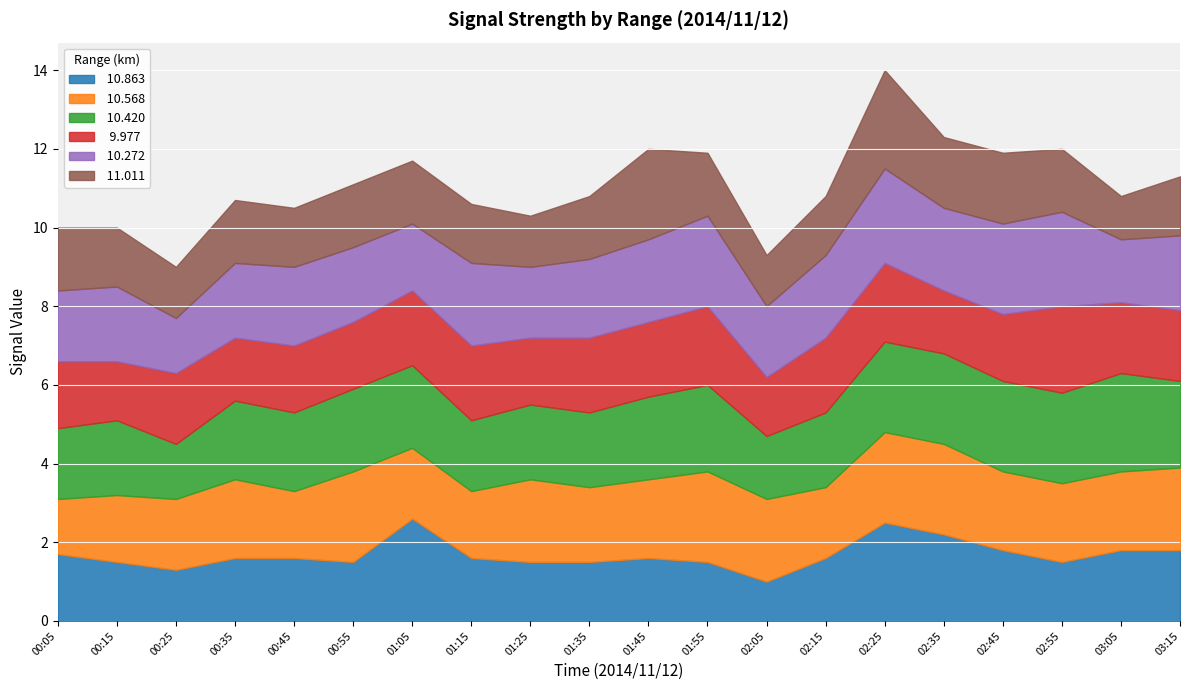

Reading left to right, extract all data points from this chart.

 10.863: 00:05=1.7	00:15=1.5	00:25=1.3	00:35=1.6	00:45=1.6	00:55=1.5	01:05=2.6	01:15=1.6	01:25=1.5	01:35=1.5	01:45=1.6	01:55=1.5	02:05=1.0	02:15=1.6	02:25=2.5	02:35=2.2	02:45=1.8	02:55=1.5	03:05=1.8	03:15=1.8
 10.568: 00:05=1.4	00:15=1.7	00:25=1.8	00:35=2.0	00:45=1.7	00:55=2.3	01:05=1.8	01:15=1.7	01:25=2.1	01:35=1.9	01:45=2.0	01:55=2.3	02:05=2.1	02:15=1.8	02:25=2.3	02:35=2.3	02:45=2.0	02:55=2.0	03:05=2.0	03:15=2.1
 10.420: 00:05=1.8	00:15=1.9	00:25=1.4	00:35=2.0	00:45=2.0	00:55=2.1	01:05=2.1	01:15=1.8	01:25=1.9	01:35=1.9	01:45=2.1	01:55=2.2	02:05=1.6	02:15=1.9	02:25=2.3	02:35=2.3	02:45=2.3	02:55=2.3	03:05=2.5	03:15=2.2
  9.977: 00:05=1.7	00:15=1.5	00:25=1.8	00:35=1.6	00:45=1.7	00:55=1.7	01:05=1.9	01:15=1.9	01:25=1.7	01:35=1.9	01:45=1.9	01:55=2.0	02:05=1.5	02:15=1.9	02:25=2.0	02:35=1.6	02:45=1.7	02:55=2.2	03:05=1.8	03:15=1.8
 10.272: 00:05=1.8	00:15=1.9	00:25=1.4	00:35=1.9	00:45=2.0	00:55=1.9	01:05=1.7	01:15=2.1	01:25=1.8	01:35=2.0	01:45=2.1	01:55=2.3	02:05=1.8	02:15=2.1	02:25=2.4	02:35=2.1	02:45=2.3	02:55=2.4	03:05=1.6	03:15=1.9
 11.011: 00:05=1.6	00:15=1.5	00:25=1.3	00:35=1.6	00:45=1.5	00:55=1.6	01:05=1.6	01:15=1.5	01:25=1.3	01:35=1.6	01:45=2.3	01:55=1.6	02:05=1.3	02:15=1.5	02:25=2.5	02:35=1.8	02:45=1.8	02:55=1.6	03:05=1.1	03:15=1.5